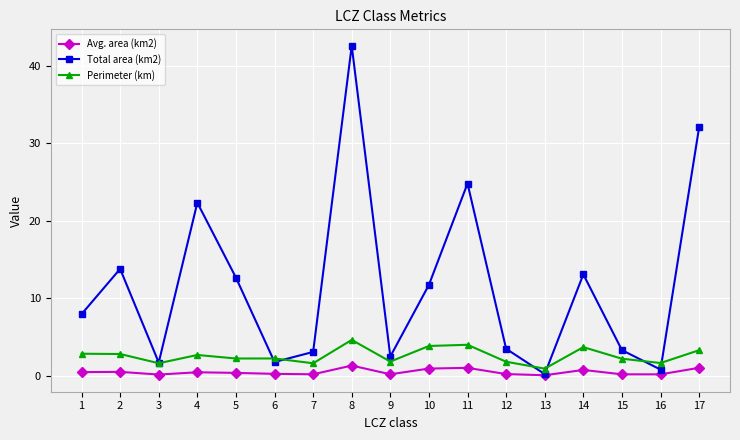

List the series in order of their overall mean, lowest first.

Avg. area (km2), Perimeter (km), Total area (km2)